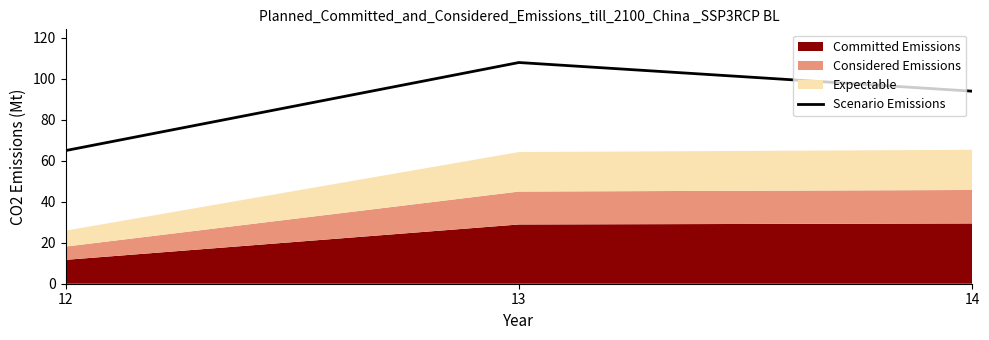

Reading left to right, extract all data points from this chart.

65	108	94